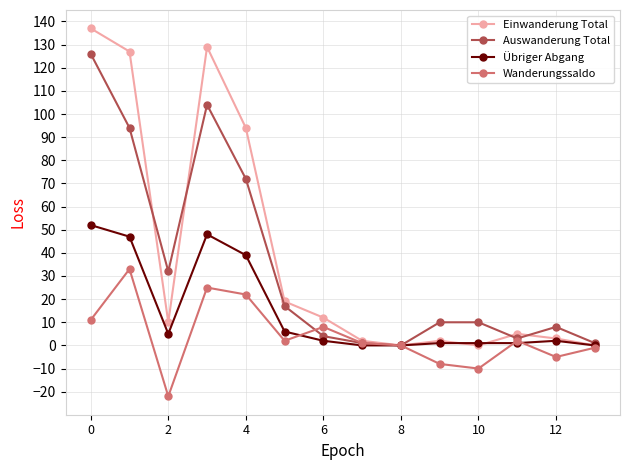

True or false: Übriger Abgang has more than 0 points higher than both neighbors.

True